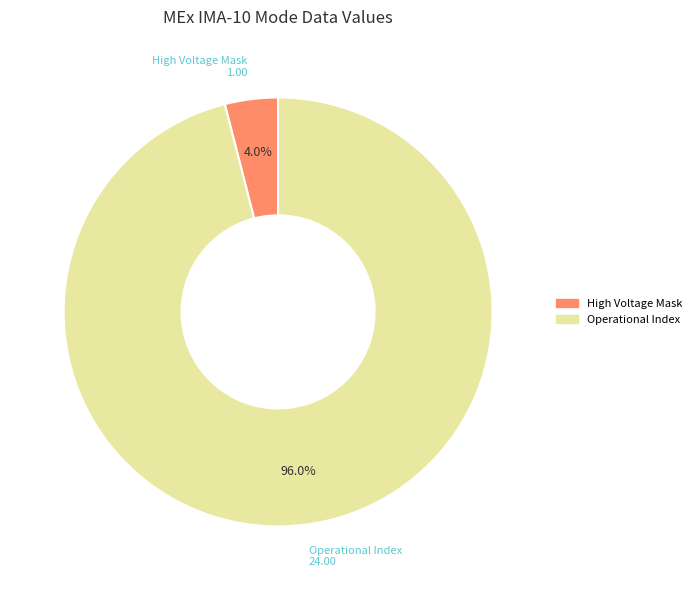

Which category has the biggest portion of the pie?

Operational Index